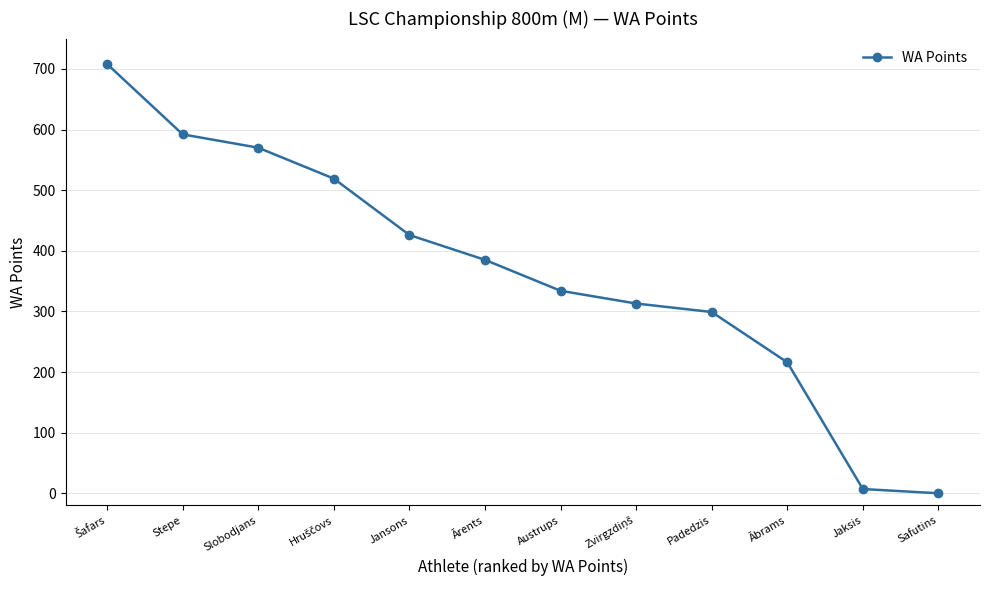

What is the greatest value displayed?

708